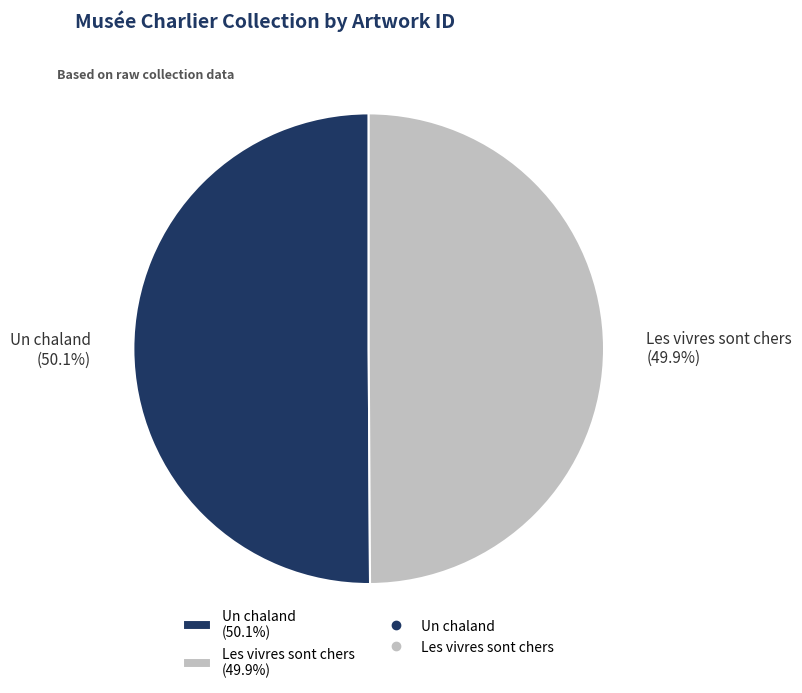

How many segments does this pie chart have?

2